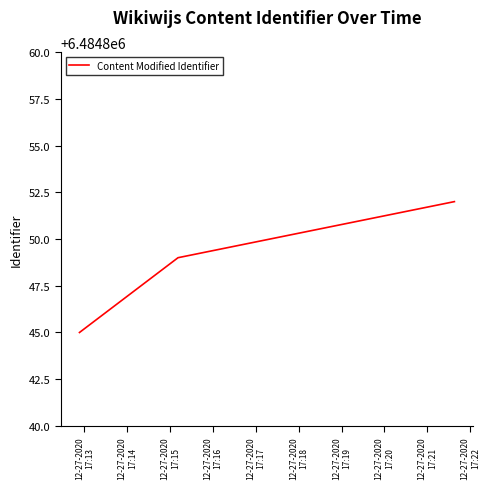

What is the difference between the maximum and second lowest values?

3